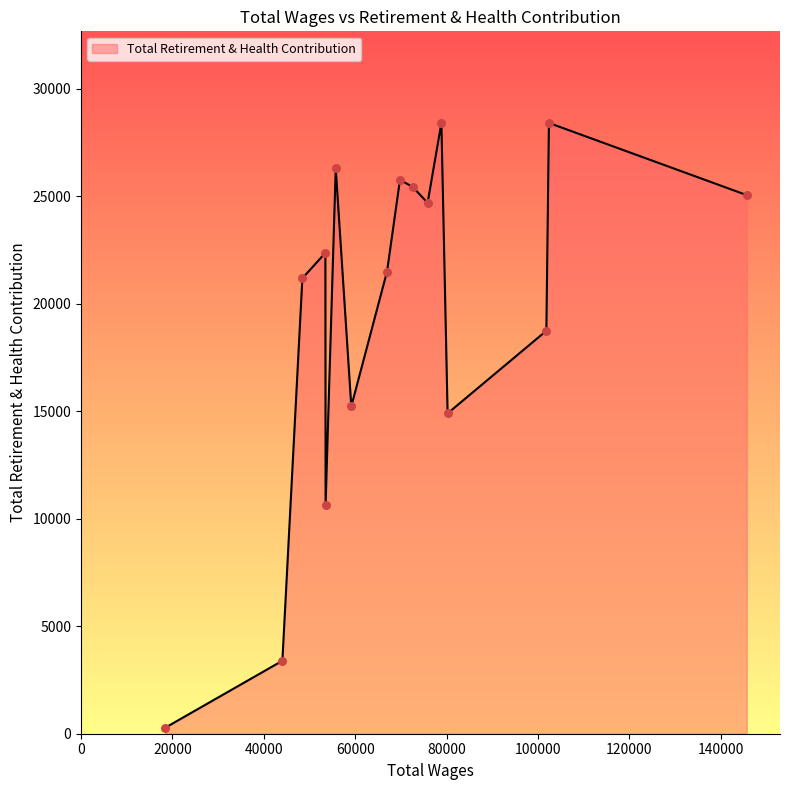

What is the difference between the maximum and minimum values?

28124